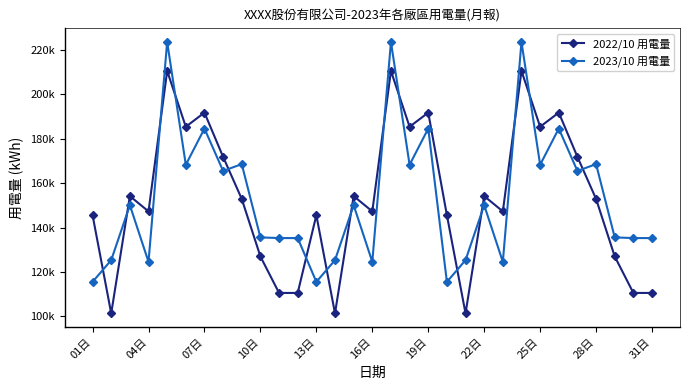

Which series ends up on top after the final intersection of 2023/10 用電量 and 2022/10 用電量?

2023/10 用電量